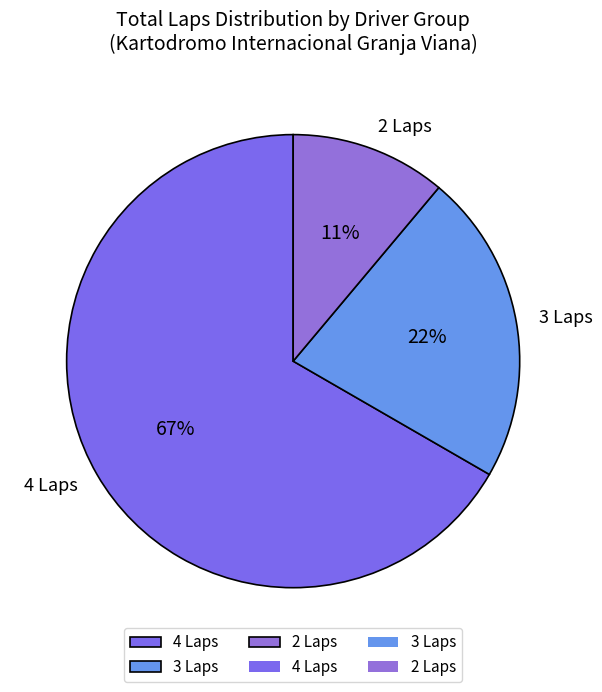

Which has a higher value, 3 Laps or 4 Laps?

4 Laps